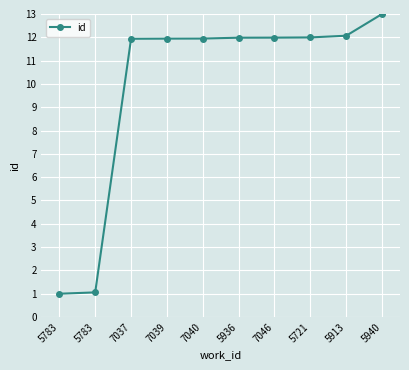

Reading left to right, transcribe all the data shown in this chart.

1.0	1.1	11.9	11.9	11.9	12.0	12.0	12.0	12.1	13.0